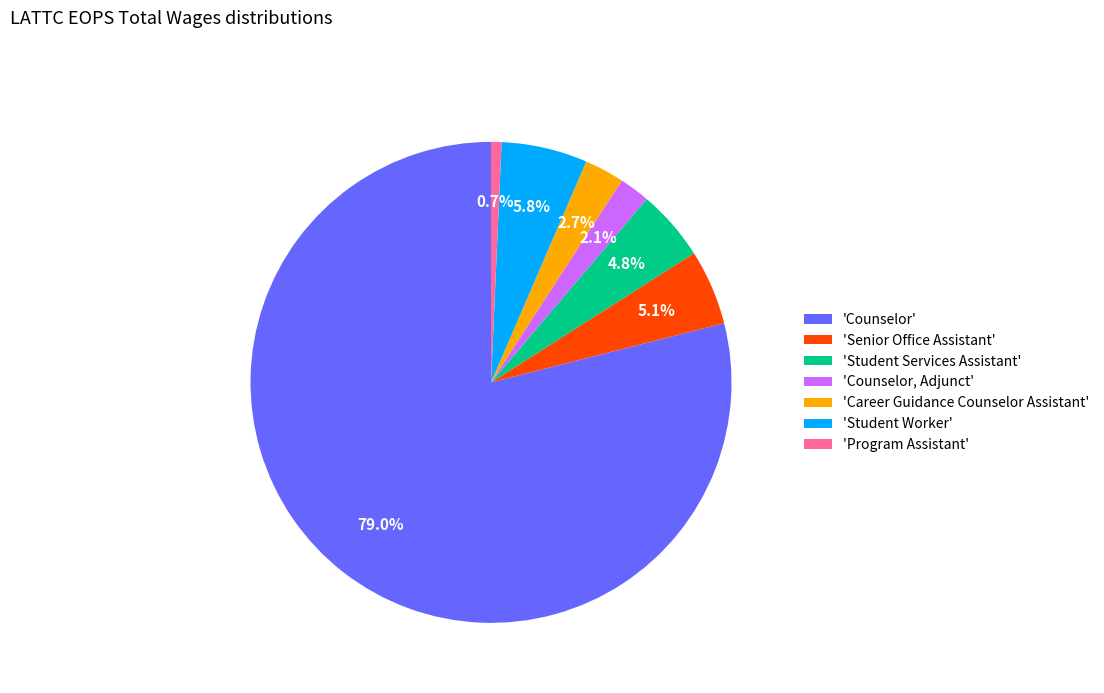

Which category has the smallest portion of the pie?

'Program Assistant'